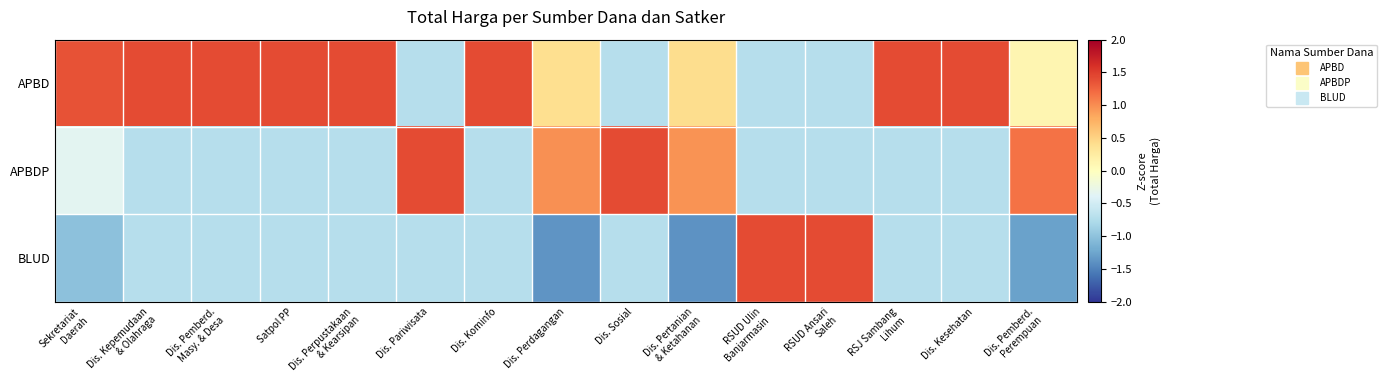

Reading left to right, list all the values displayed in this chart.

APBD: Sekretariat
Daerah=1.4	Dis. Kepemudaan
& Olahraga=1.4	Dis. Pemberd.
Masy. & Desa=1.4	Satpol PP=1.4	Dis. Perpustakaan
& Kearsipan=1.4	Dis. Pariwisata=-0.7	Dis. Kominfo=1.4	Dis. Perdagangan=0.4	Dis. Sosial=-0.7	Dis. Pertanian
& Ketahanan=0.4	RSUD Ulin
Banjarmasin=-0.7	RSUD Ansari
Saleh=-0.7	RSJ Sambang
Lihum=1.4	Dis. Kesehatan=1.4	Dis. Pemberd.
Perempuan=0.1
APBDP: Sekretariat
Daerah=-0.3	Dis. Kepemudaan
& Olahraga=-0.7	Dis. Pemberd.
Masy. & Desa=-0.7	Satpol PP=-0.7	Dis. Perpustakaan
& Kearsipan=-0.7	Dis. Pariwisata=1.4	Dis. Kominfo=-0.7	Dis. Perdagangan=1.0	Dis. Sosial=1.4	Dis. Pertanian
& Ketahanan=1.0	RSUD Ulin
Banjarmasin=-0.7	RSUD Ansari
Saleh=-0.7	RSJ Sambang
Lihum=-0.7	Dis. Kesehatan=-0.7	Dis. Pemberd.
Perempuan=1.2
BLUD: Sekretariat
Daerah=-1.0	Dis. Kepemudaan
& Olahraga=-0.7	Dis. Pemberd.
Masy. & Desa=-0.7	Satpol PP=-0.7	Dis. Perpustakaan
& Kearsipan=-0.7	Dis. Pariwisata=-0.7	Dis. Kominfo=-0.7	Dis. Perdagangan=-1.4	Dis. Sosial=-0.7	Dis. Pertanian
& Ketahanan=-1.4	RSUD Ulin
Banjarmasin=1.4	RSUD Ansari
Saleh=1.4	RSJ Sambang
Lihum=-0.7	Dis. Kesehatan=-0.7	Dis. Pemberd.
Perempuan=-1.3